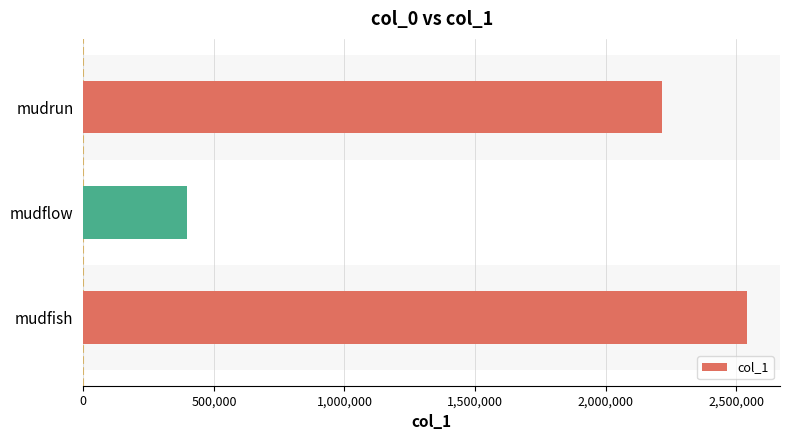

What is the change in value from mudfish to mudrun?

-323036